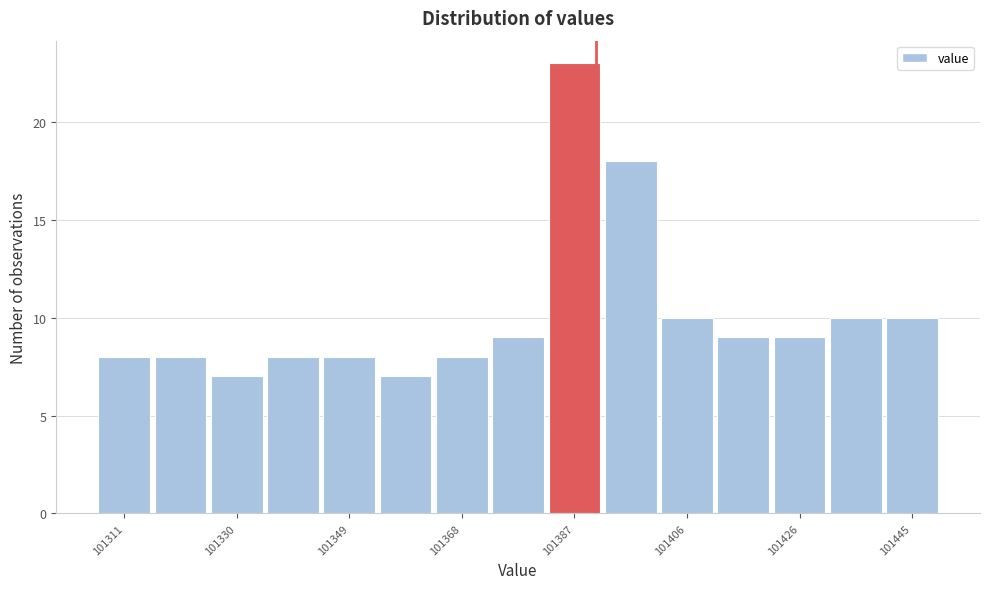

How tall is the bar that spans 101412 to 101420 on the x-axis? Neither the bar edges nor the heights are printed on the chart, so give them approximately, as read against the axes.

9